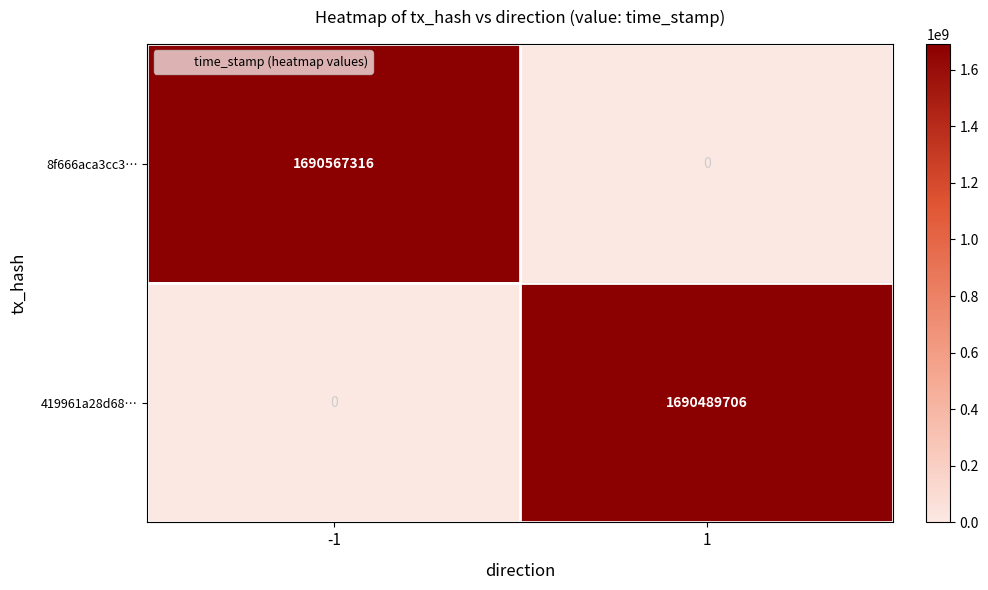

The value of 419961a28d68… at 1 is 1690489706. True or false?

True